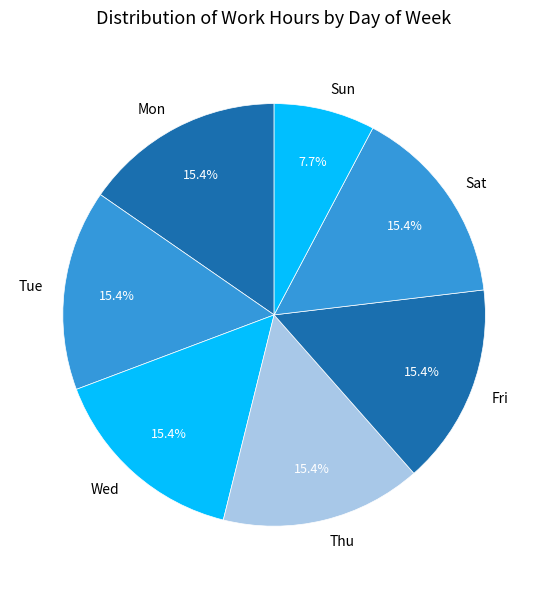

Do Sat and Fri together represent more than half of the pie?

No